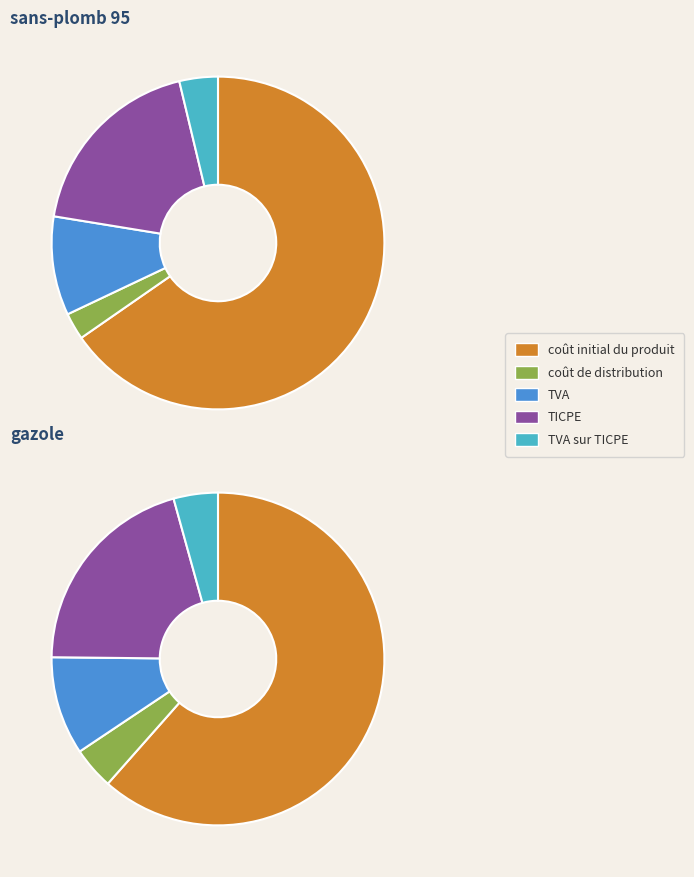

The 21 slice represents 4% of the pie. True or false?

True